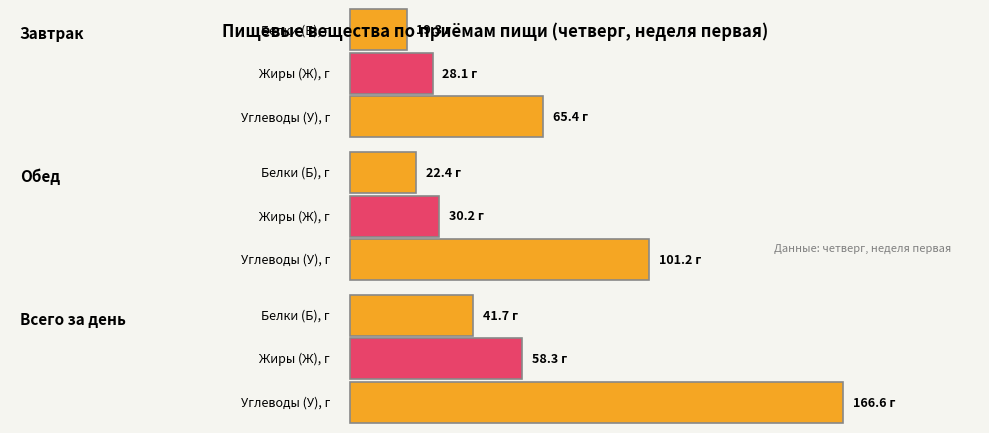

What is the label of the 2nd bar from the right?

Обед